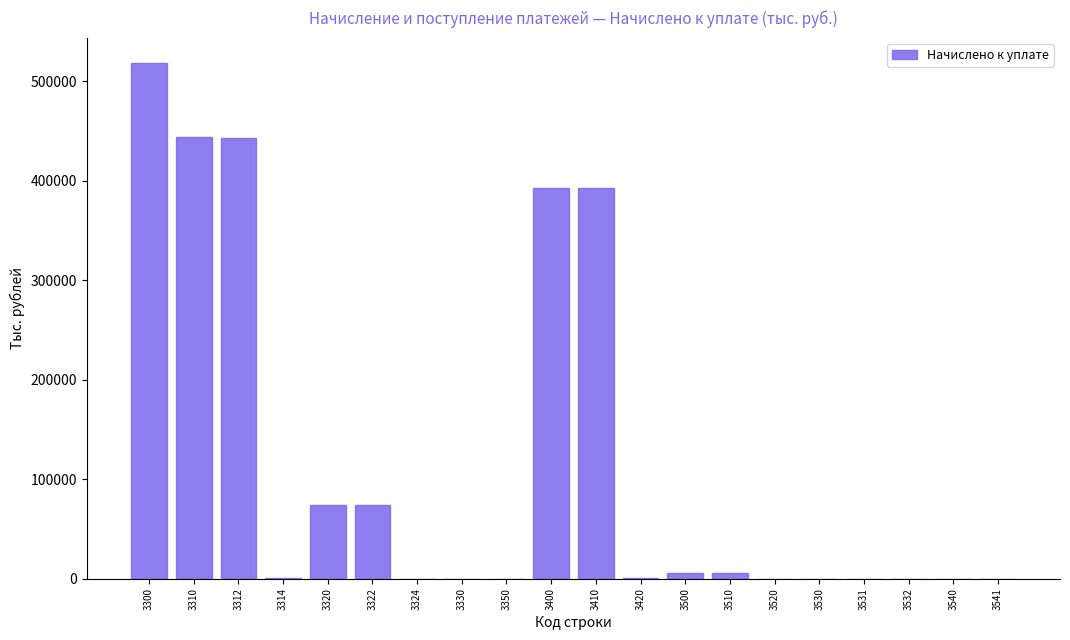

What is the sum of all values?

2352916